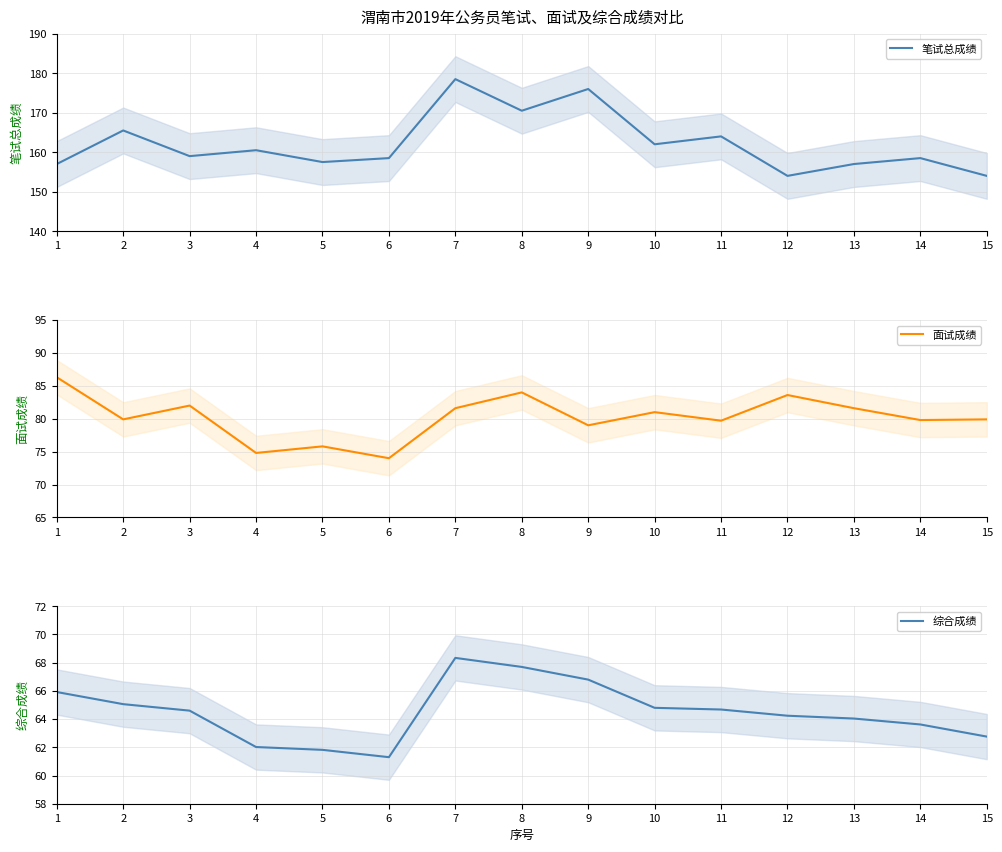

What is the value of the 面试成绩 point at the 4th from the left?

74.8